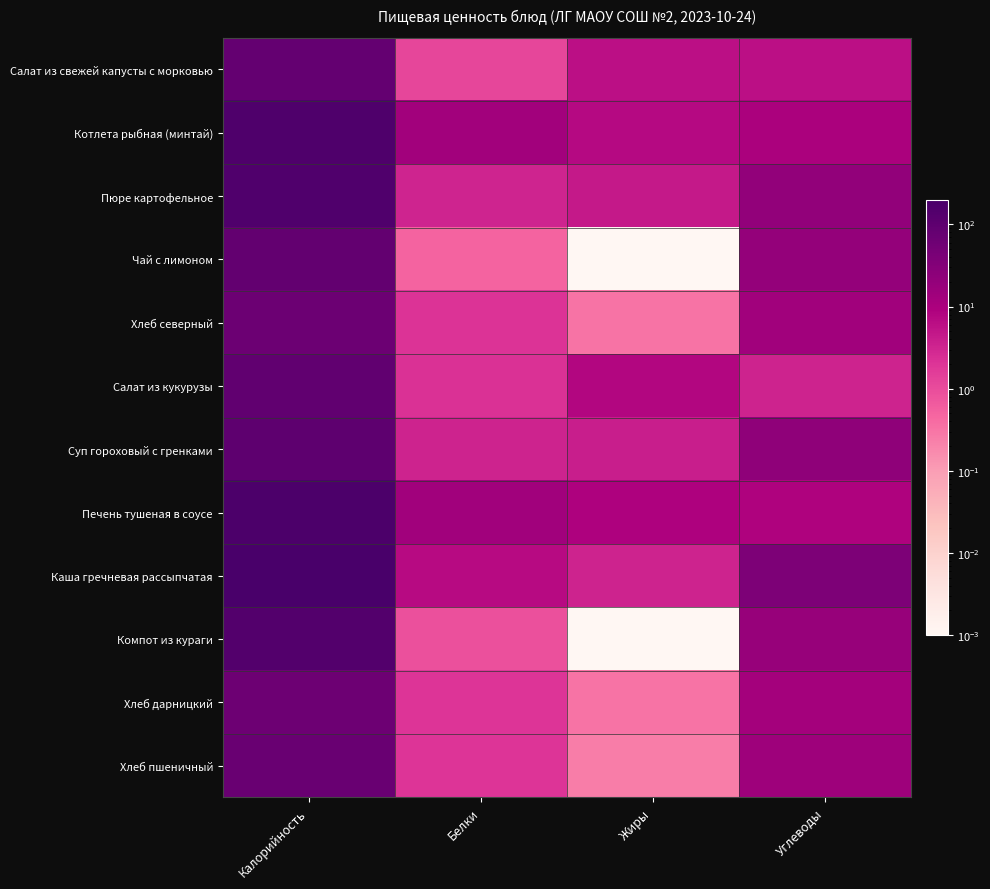

At which category is the sum across all series the highest?

Калорийность